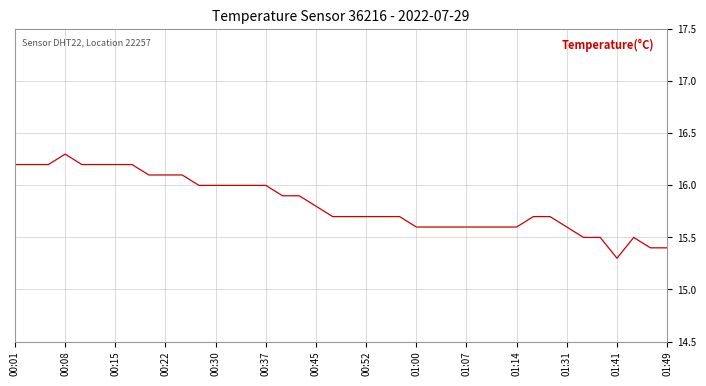

What is the smallest value displayed?

15.3